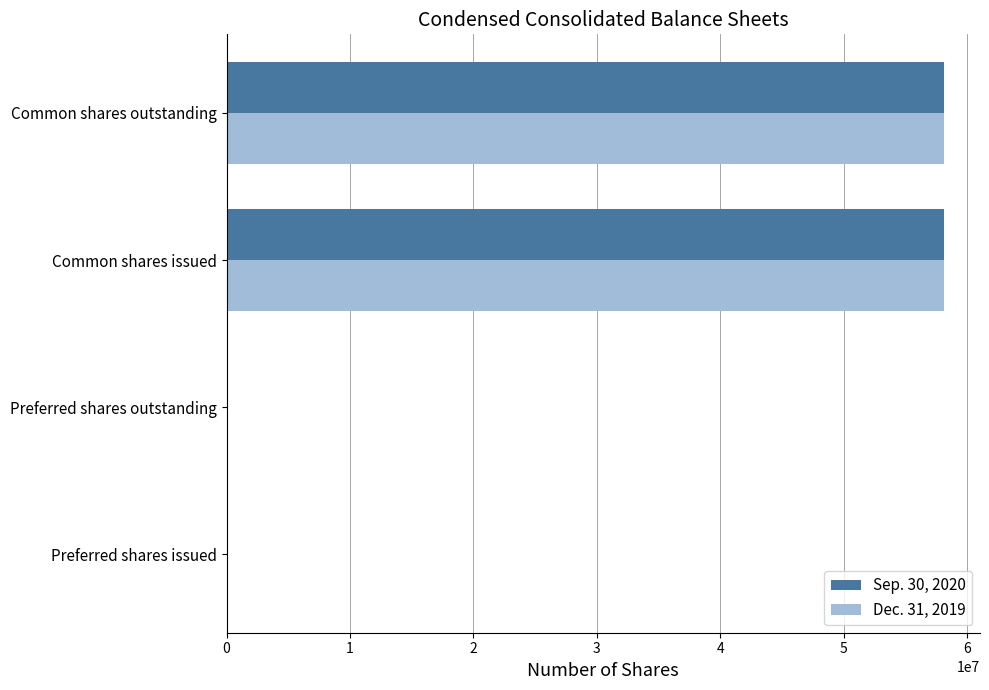

Between Preferred shares issued and Common shares issued, which series saw the biggest shift?

Dec. 31, 2019